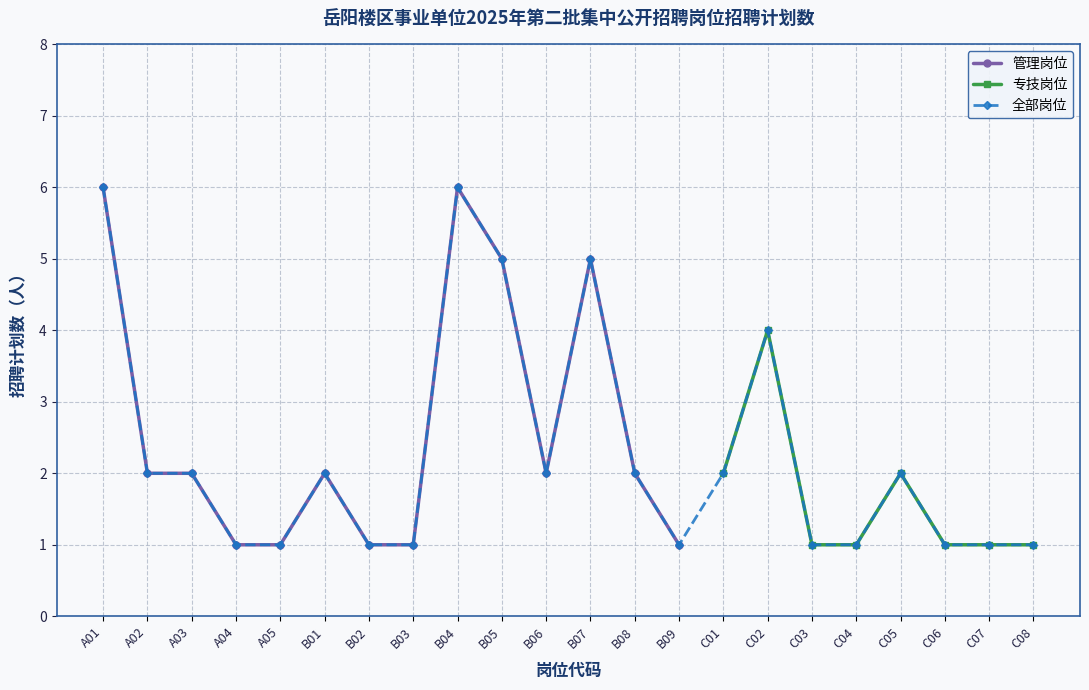

At which label is the value closest to 3?

A02